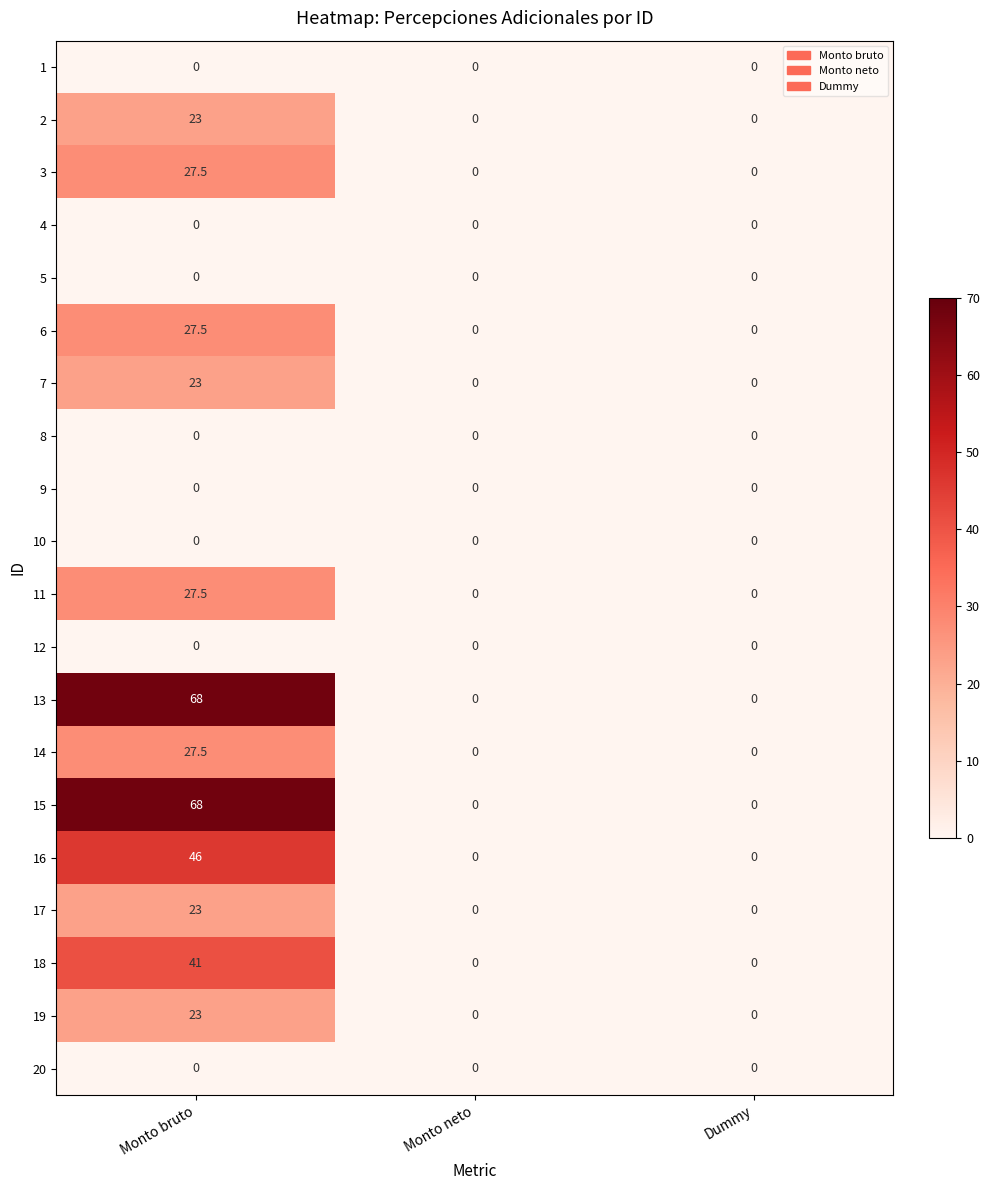

What is the difference between the highest and lowest values at Monto bruto?

68.0